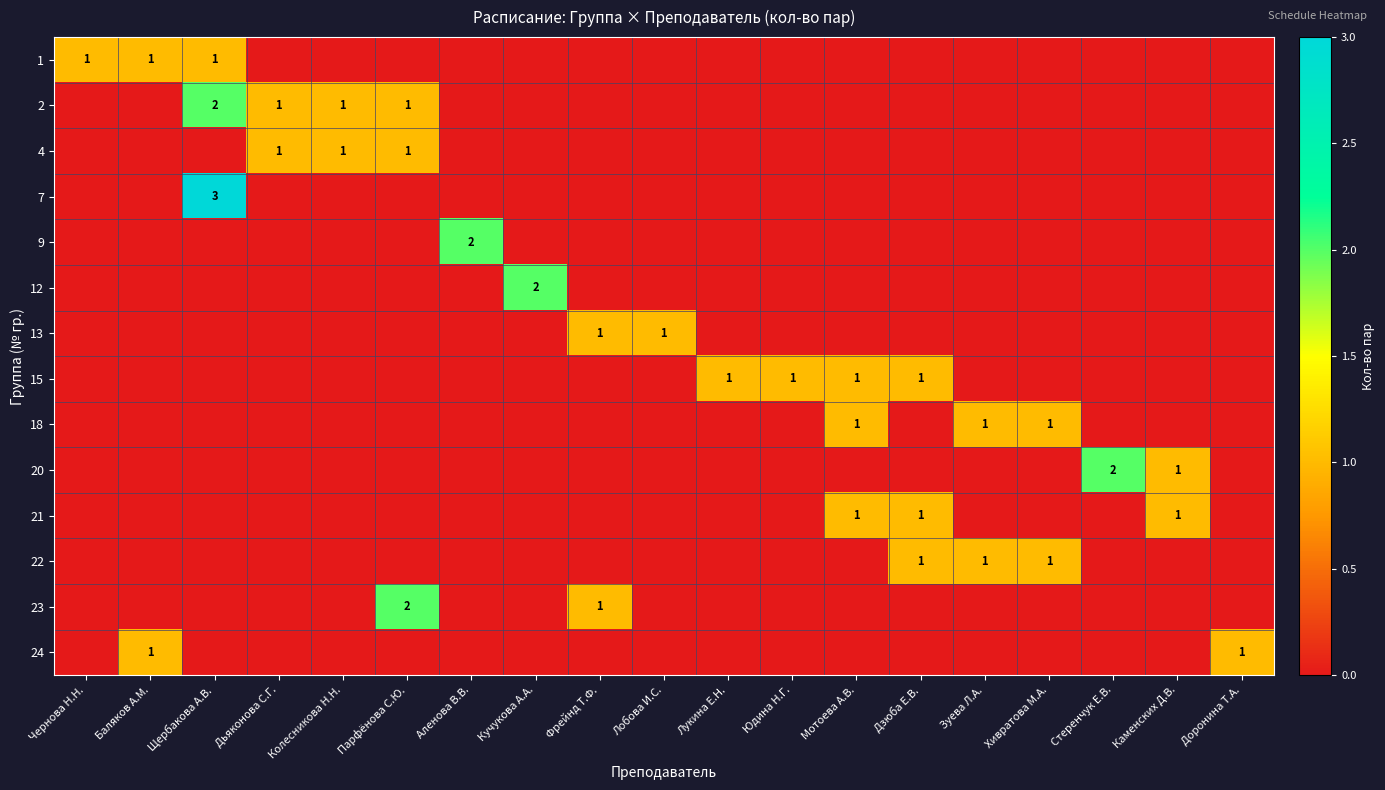

The 2 series shows 2 at Дьяконова С.Г.. True or false?

False